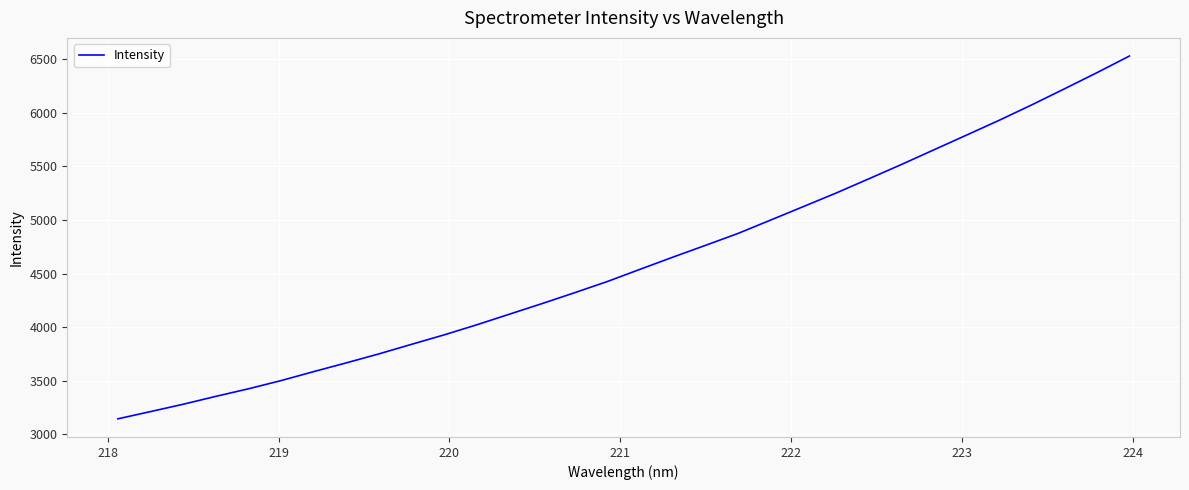

What is the minimum value shown in the chart?

3144.5